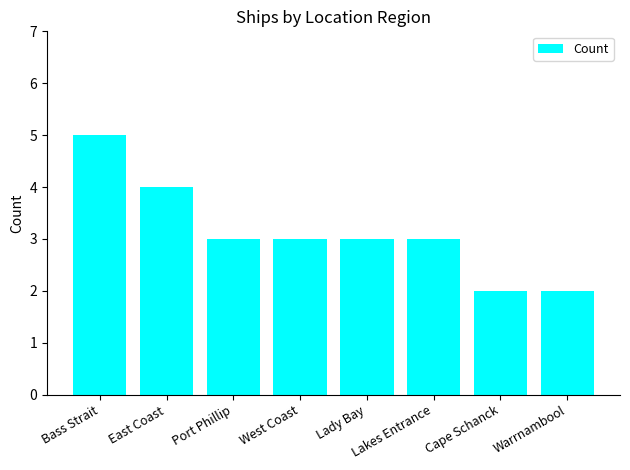

How many data points does each series have?

8